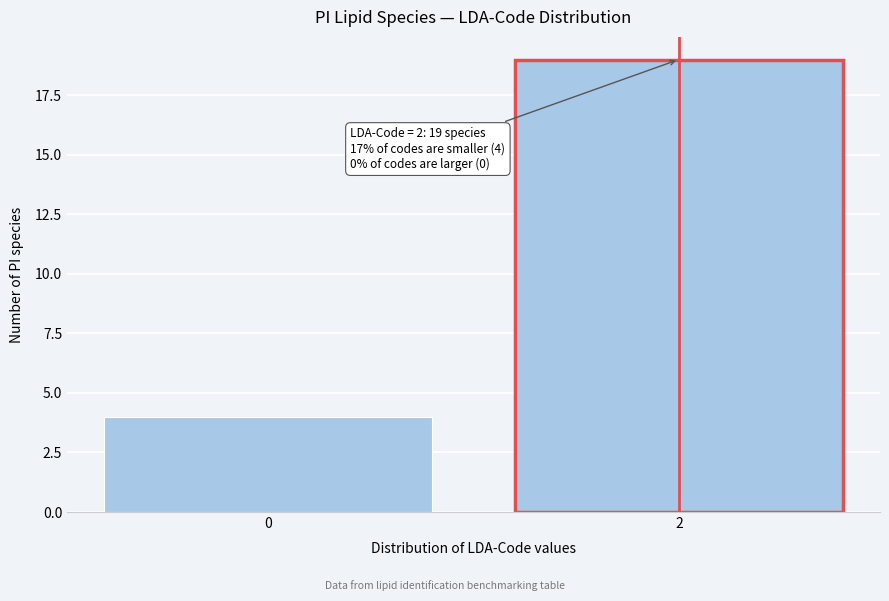

Reading right to left, list all the values displayed in this chart.

19	4